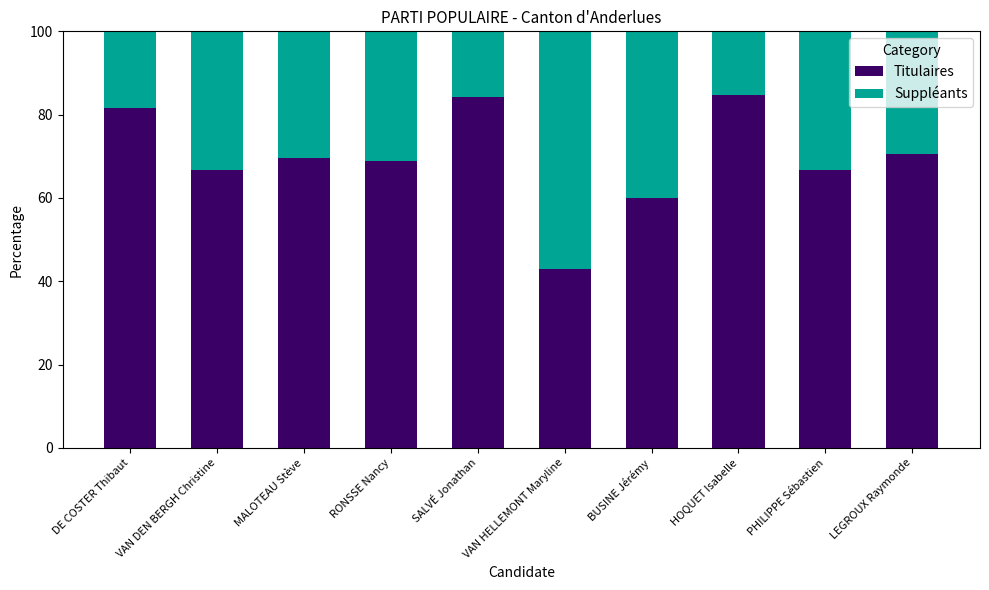

What is the difference between the second highest and second lowest values in the Titulaires series?

24.2